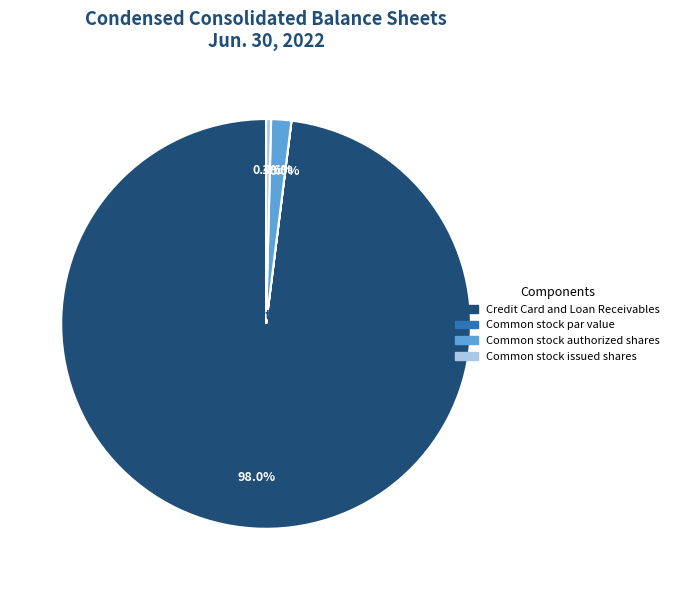

To the nearest percent, what is the combined percentage of Common stock authorized shares and Credit Card and Loan Receivables?

100%